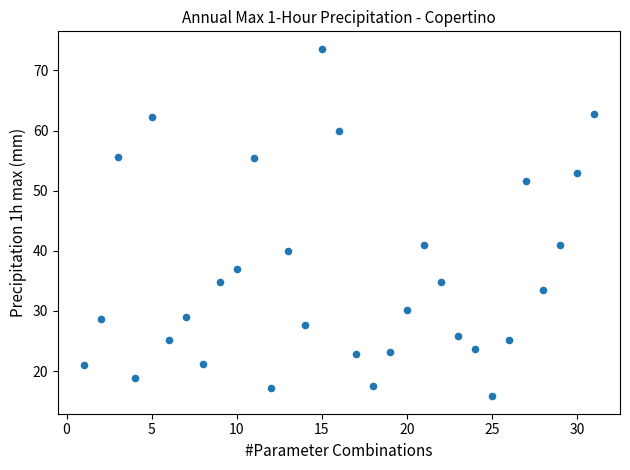

What is the range of X values (max minus min)?

30.0